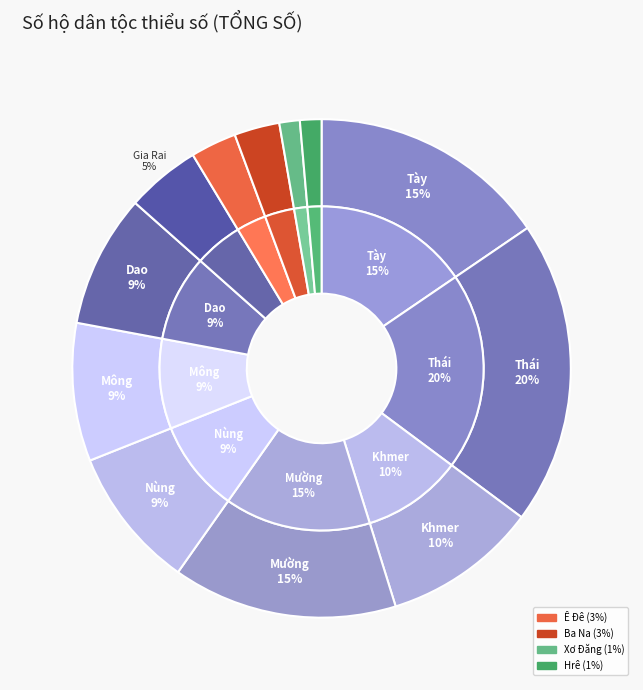

Which category has the smallest portion of the pie?

Xơ Đăng